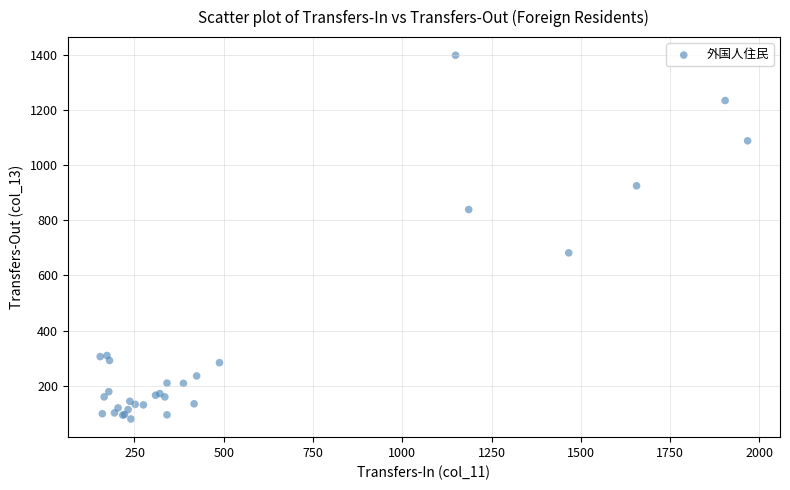

What Y value in the scatter plot is closest to 739?

682